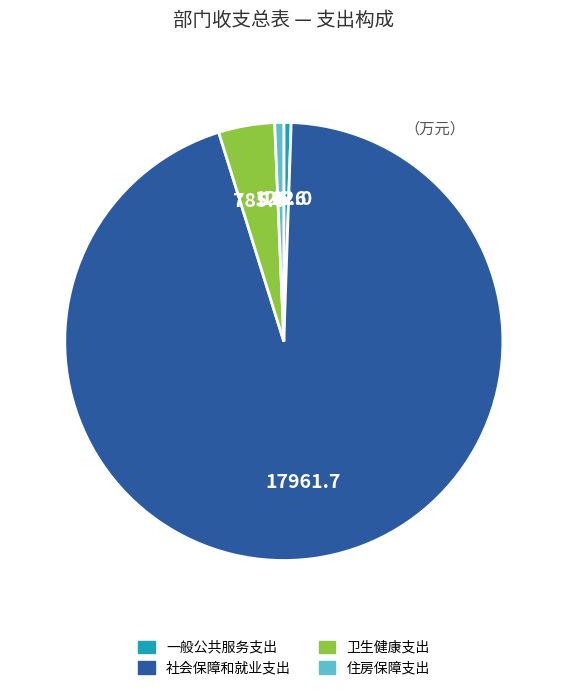

Does 卫生健康支出 account for over 50% of the chart?

No